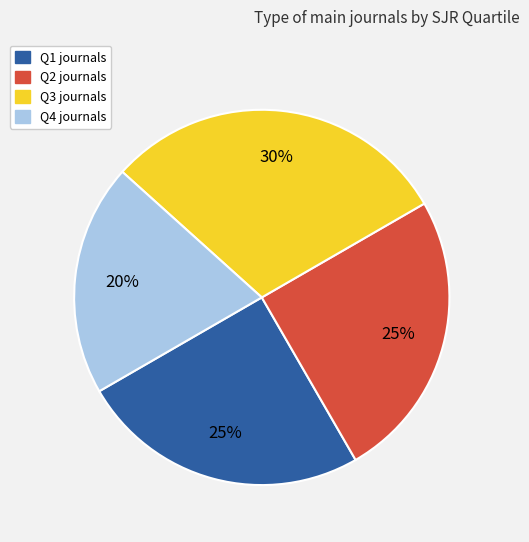

To the nearest percent, what portion does Q3 represent?

30%